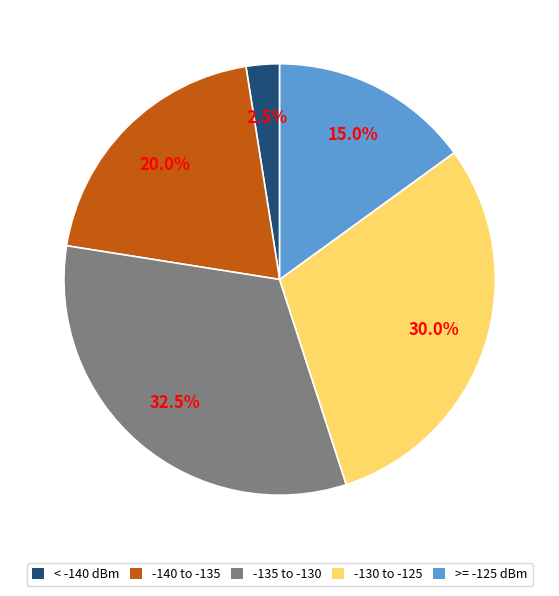

Is there a majority slice in this chart?

No